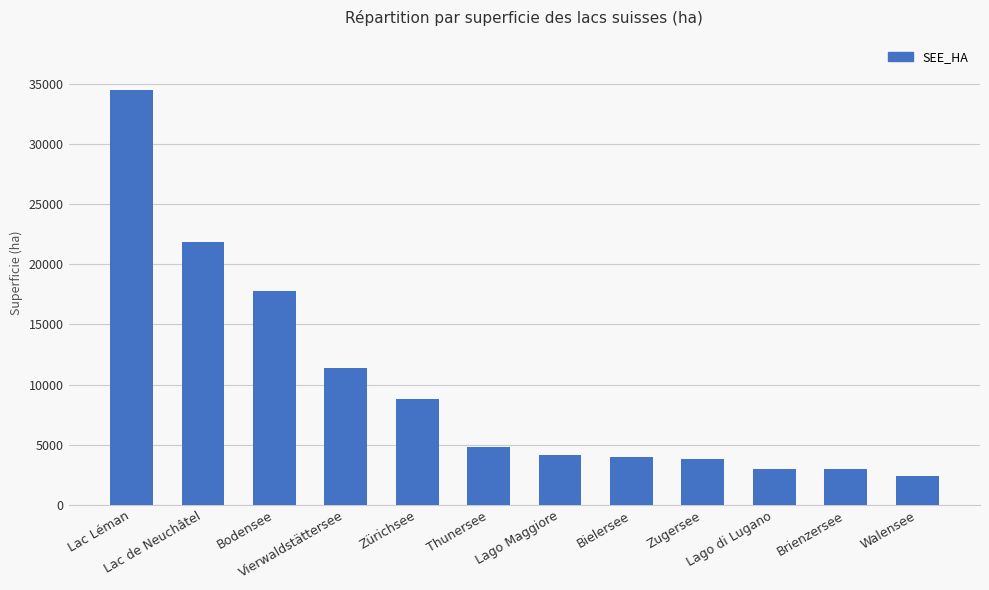

What is the label of the 11th bar from the left?

Brienzersee